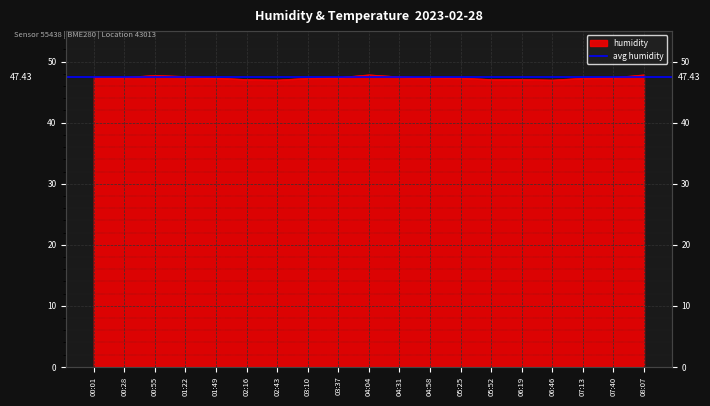

What is the label of the 15th point from the right?

01:49